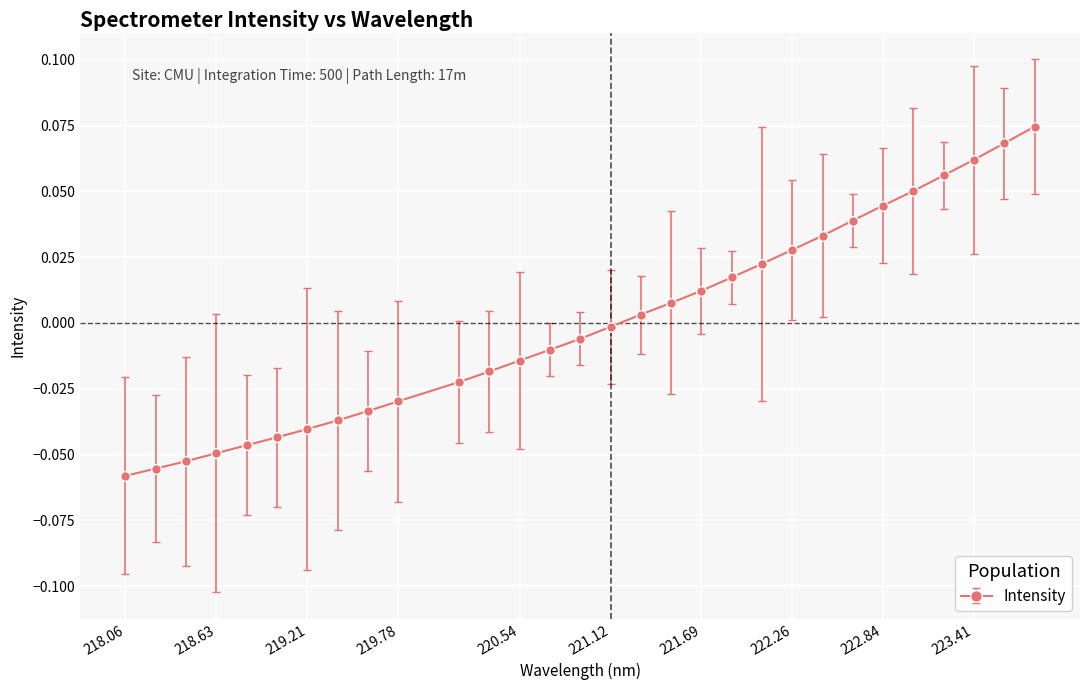

List the labels in order of value, largest first.

223.7895, 223.5987, 223.408, 223.2172, 223.0264, 222.8355, 222.6447, 222.4538, 222.263, 222.0721, 221.8812, 221.6902, 221.4993, 221.3083, 221.1174, 220.9264, 220.7354, 220.5444, 220.3533, 220.1623, 219.7801, 219.589, 219.3979, 219.2067, 219.0156, 218.8244, 218.6332, 218.442, 218.2508, 218.0596